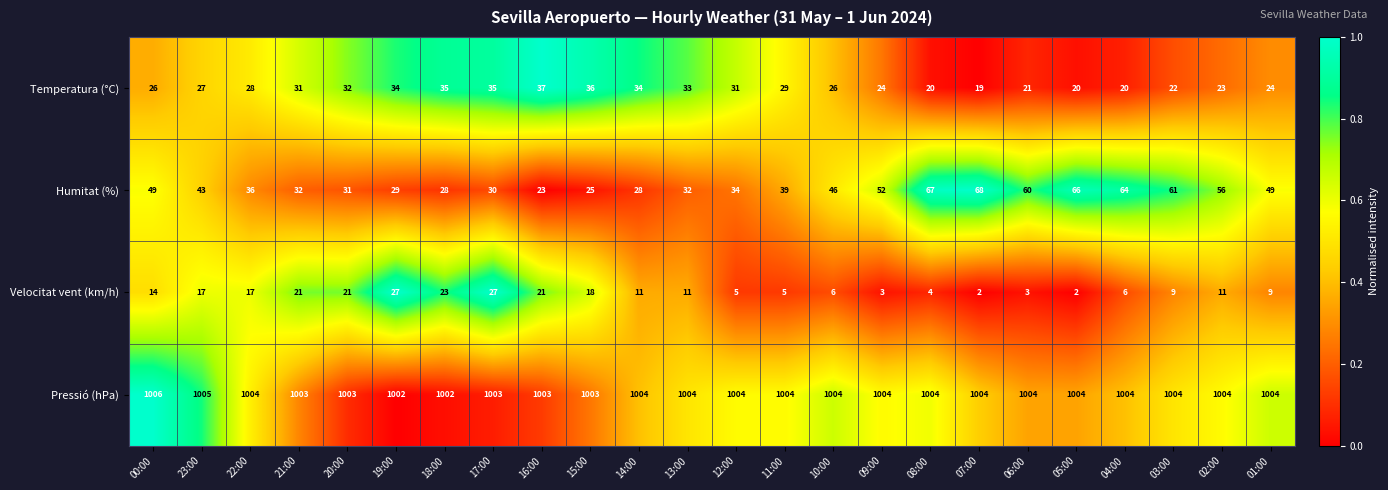

True or false: Velocitat vent (km/h) has a value of 2 at 06:00.

False